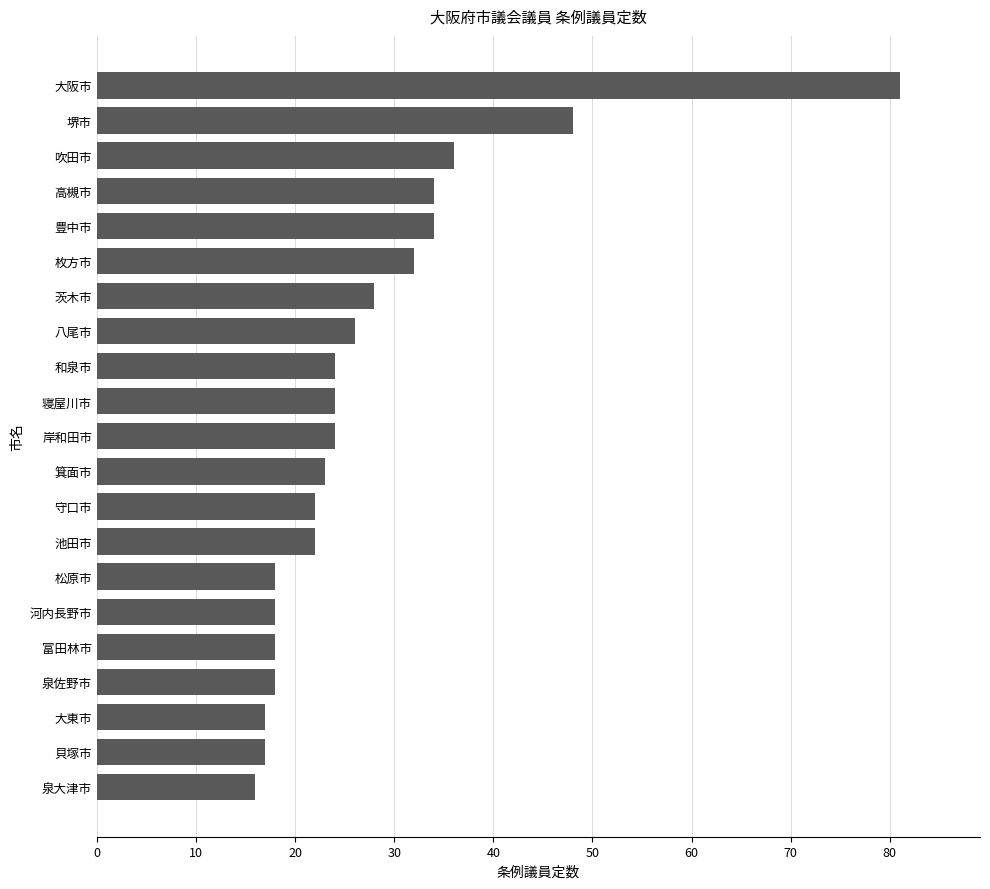

What is the greatest value displayed?

81